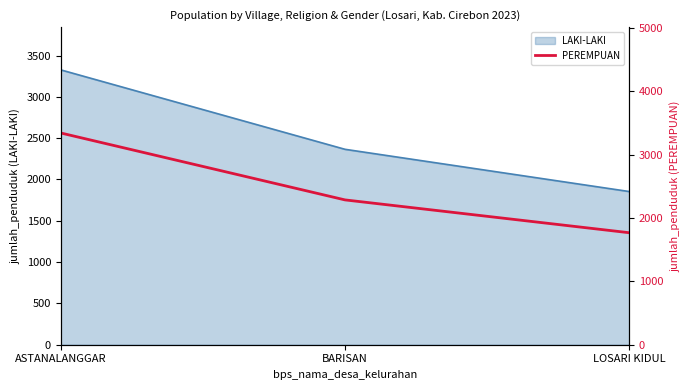

What is the average value?

2465